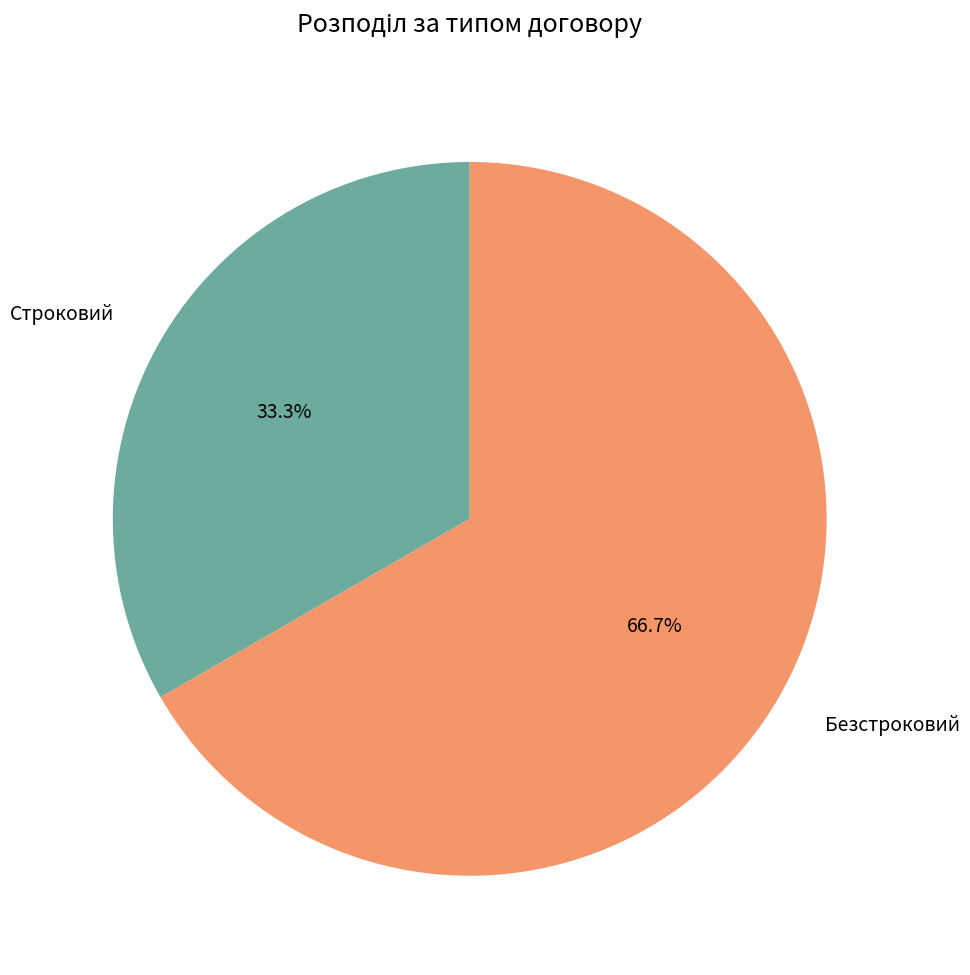

What percentage is the Безстроковий slice, to the nearest percent?

67%